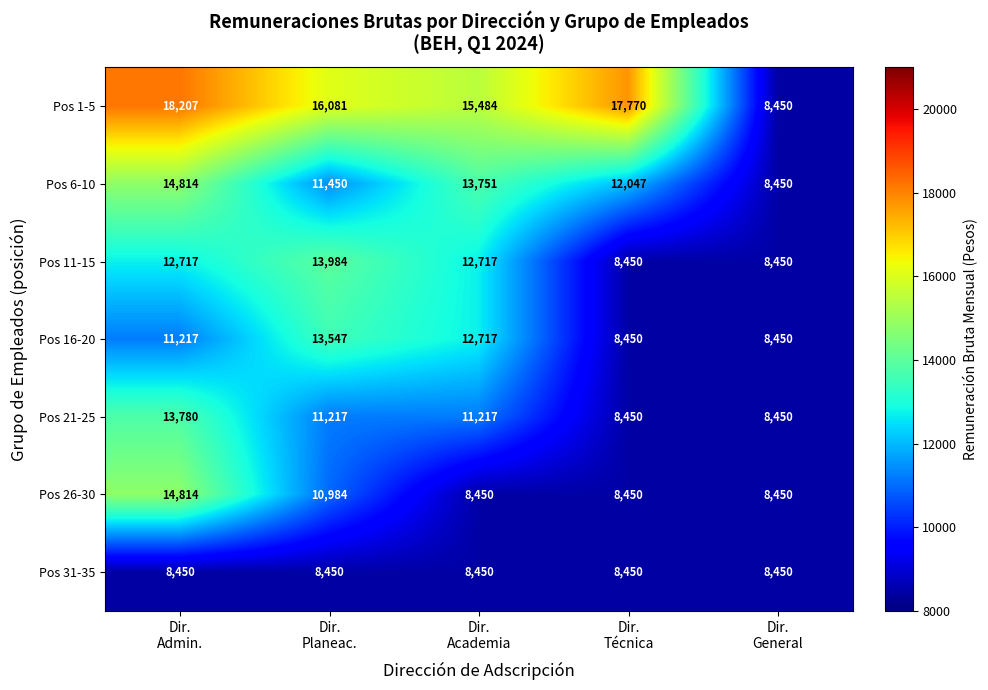

Which series has the largest total across all categories?

Pos 1-5